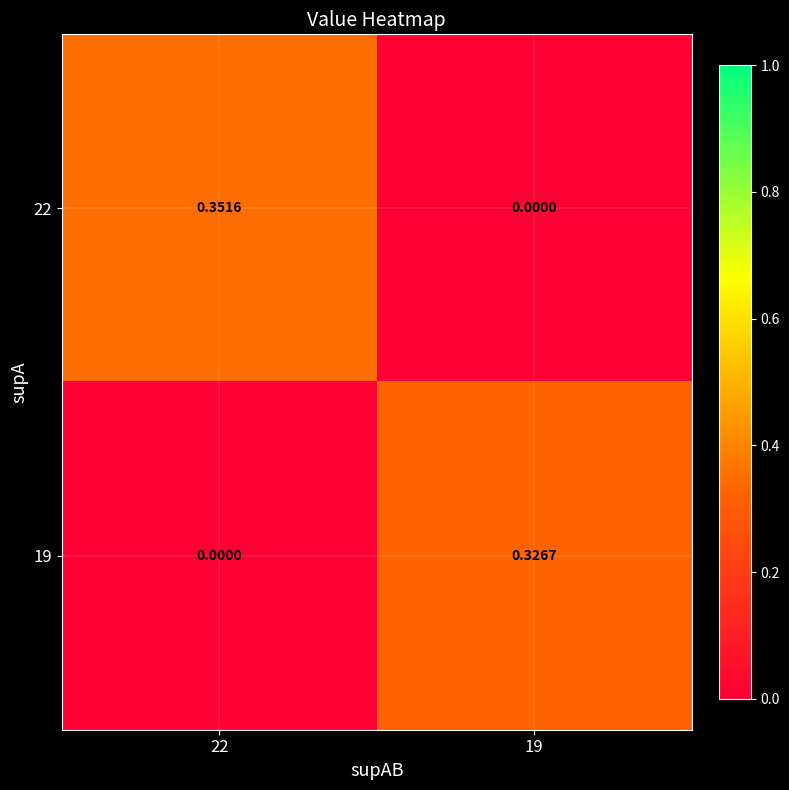

Is the value of 19 at 22 greater than the value of 22 at 22?

No